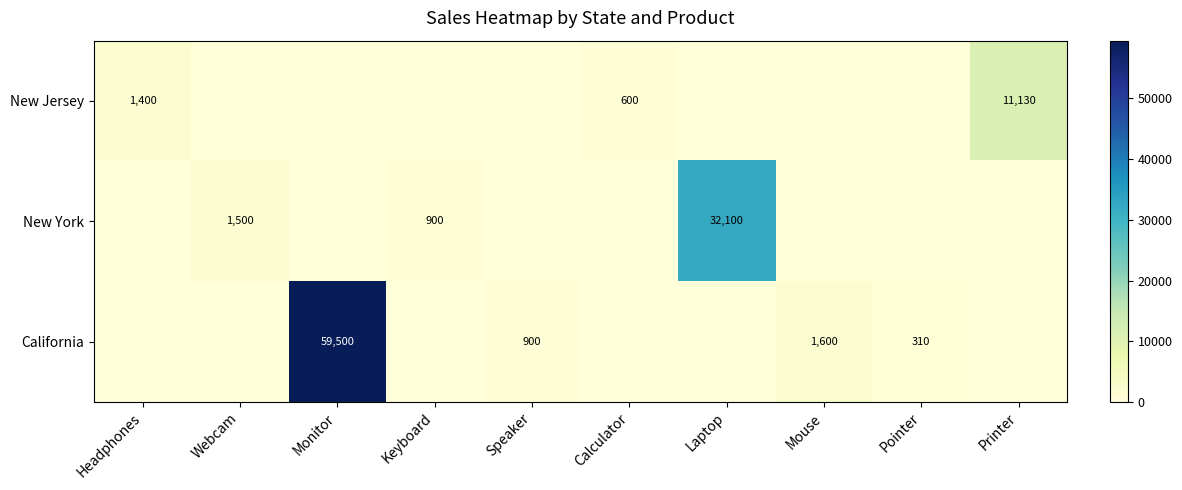

Is it true that New York equals 32100 at Laptop?

True